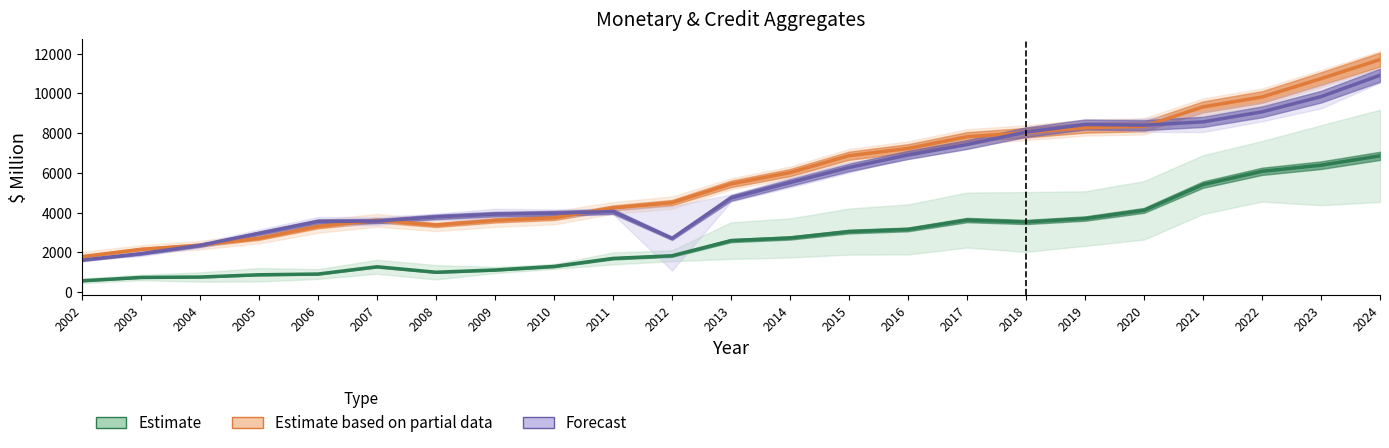

Rank the series at 2010 from lowest to highest value.

Estimate, Estimate based on partial data, Forecast